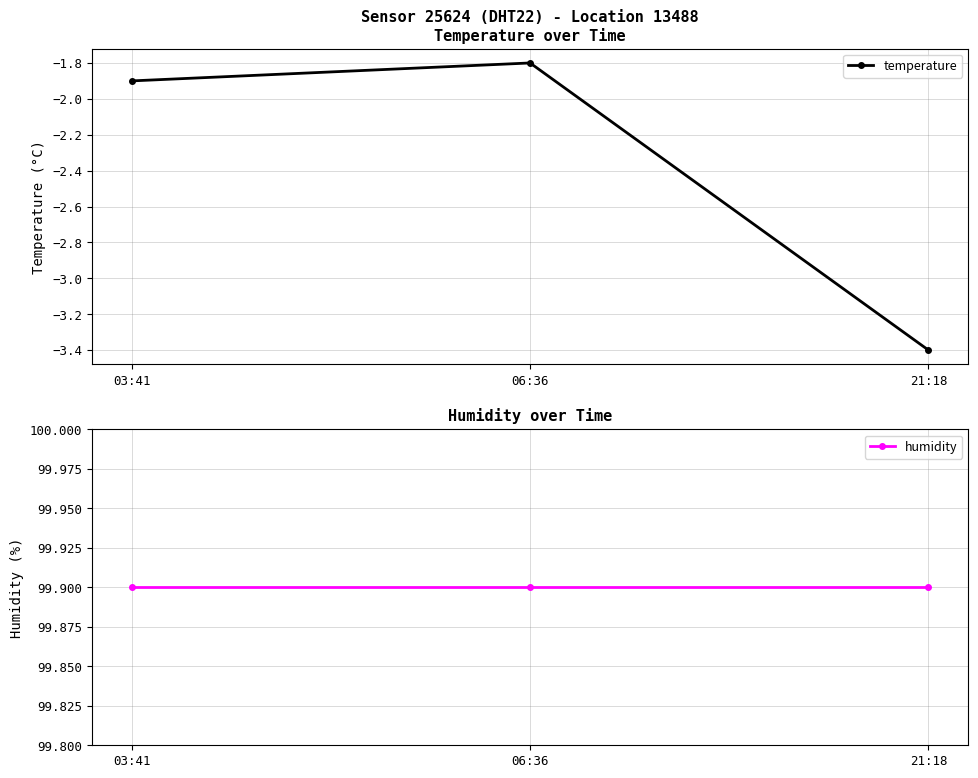

Does the chart have visible grid lines?

Yes